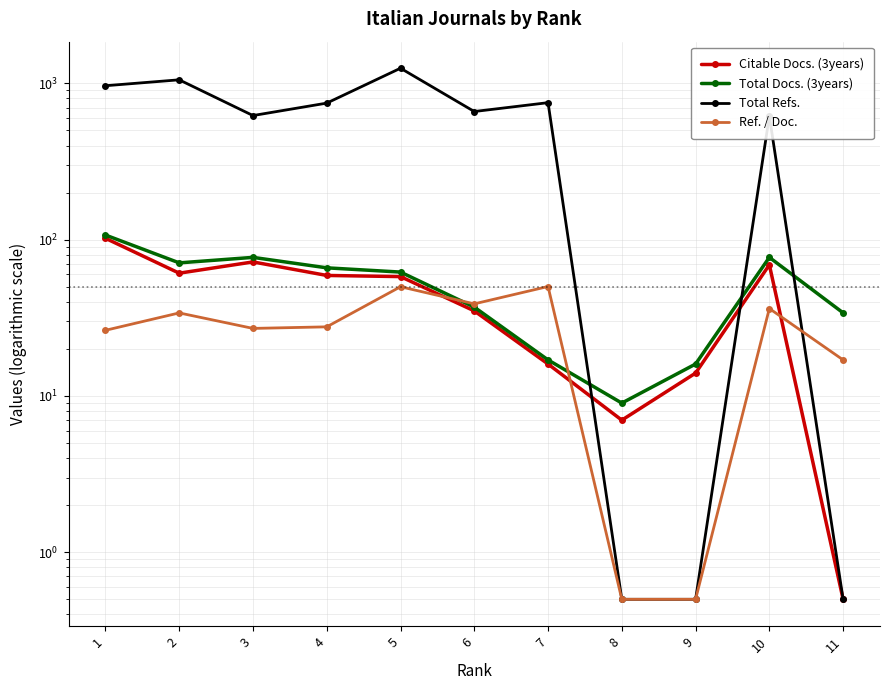

At which category is the sum across all series the highest?

5